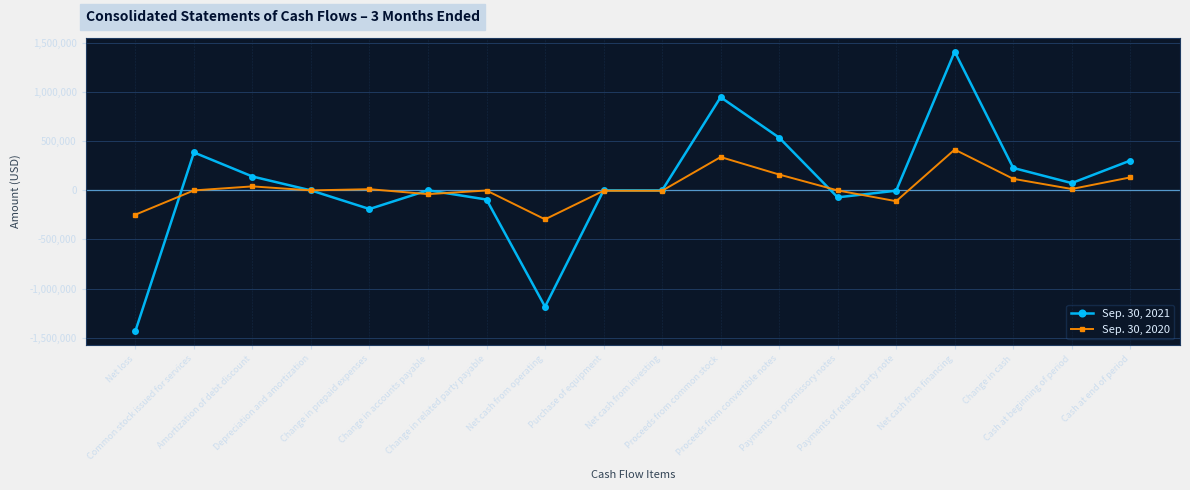

What is the highest value of the Sep. 30, 2020 series?

416410